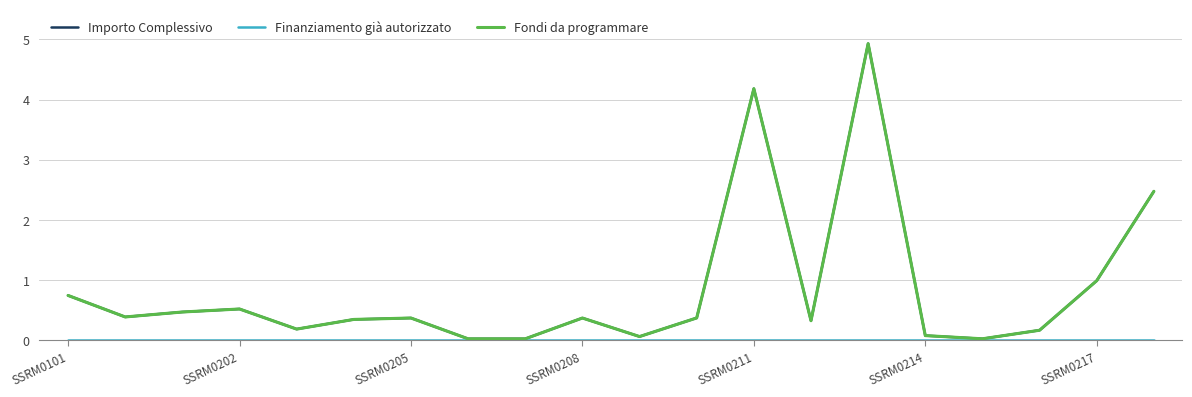

Which series has the widest spread of values?

Importo Complessivo